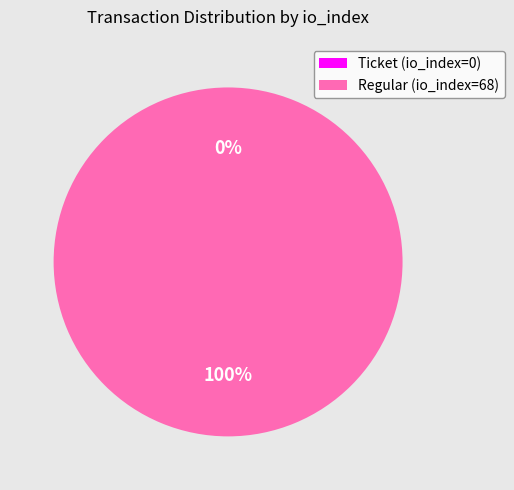

Combined, what portion of the pie is Regular (io_index=68) and Ticket (io_index=0)?

100.0%